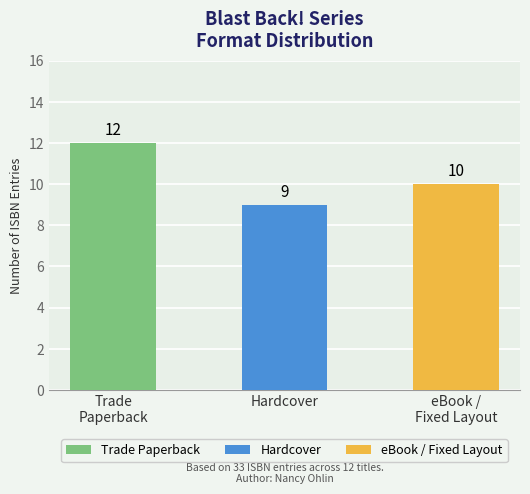

Where does the data first go above 10?

Trade
Paperback